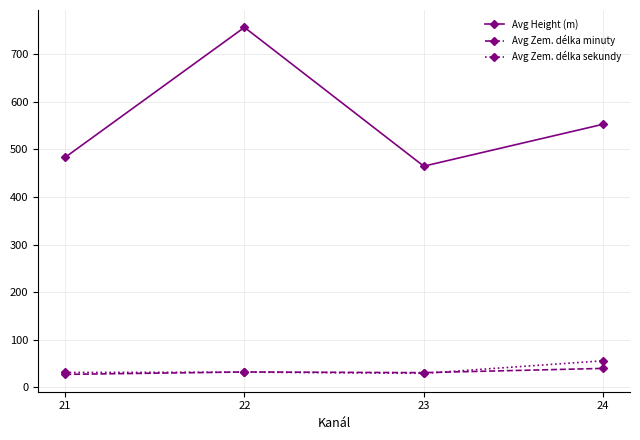

What is the total value across all series at 21?

542.3